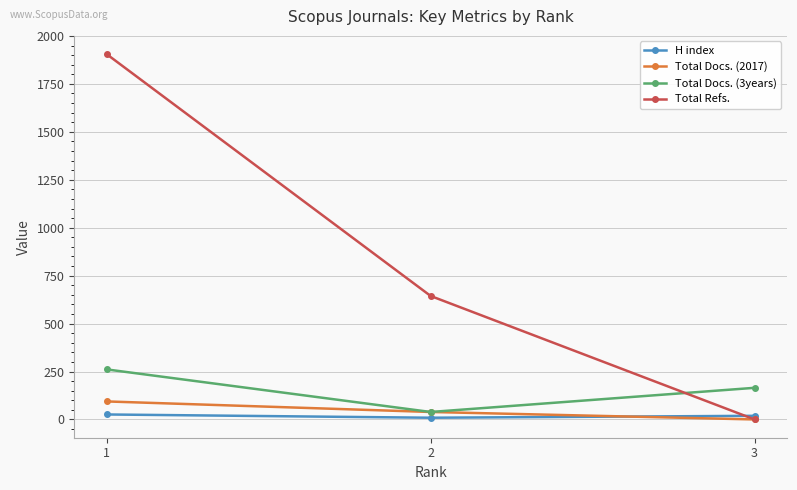

At which label does Total Docs. (3years) first exceed 165?

1